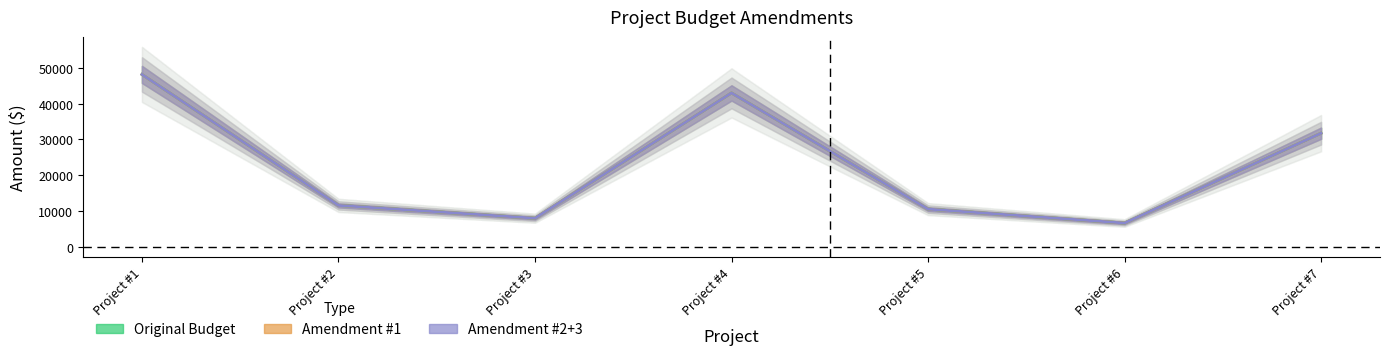

Reading left to right, list all the values displayed in this chart.

Original Budget: 48175.4	11535.0	7950.0	43000.0	10500.0	6600.0	31733.0
Amendment #1: 48175.4	11535.0	7950.0	43000.0	10500.0	6600.0	31733.0
Amendment #2+3: 48175.4	11535.0	7950.0	43000.0	10500.0	6600.0	31733.0